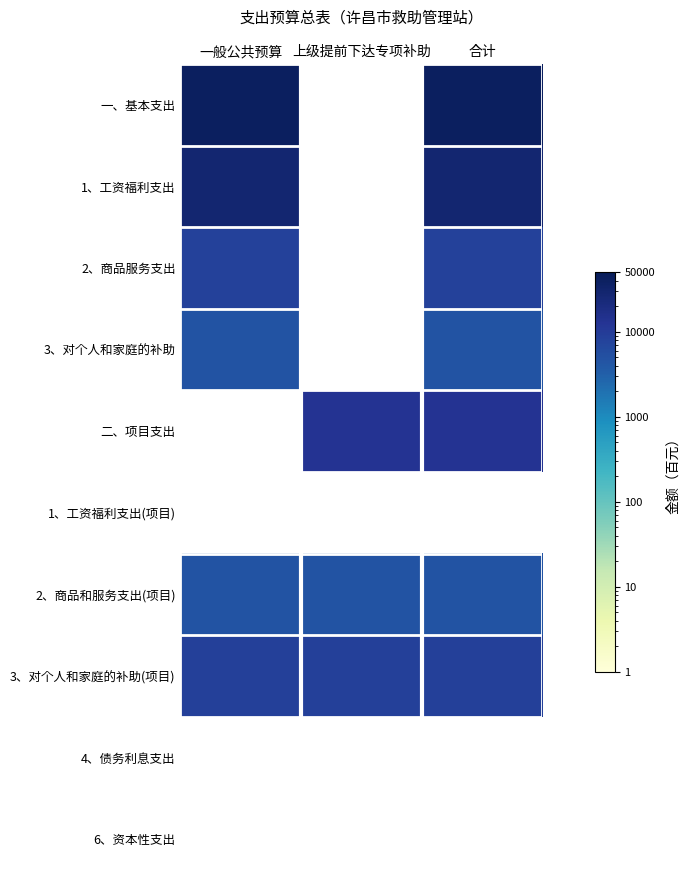

What is the smallest value displayed?

4567.0